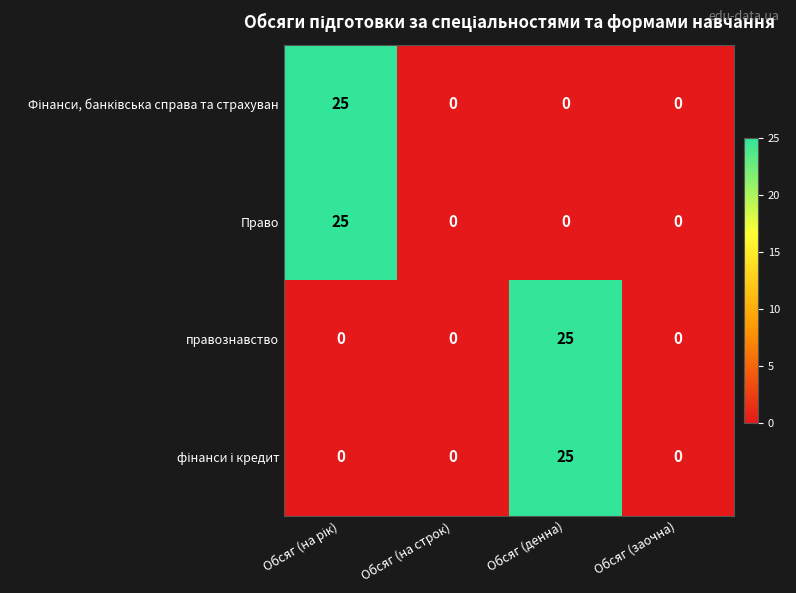

What is the sum of all правознавство values?

25